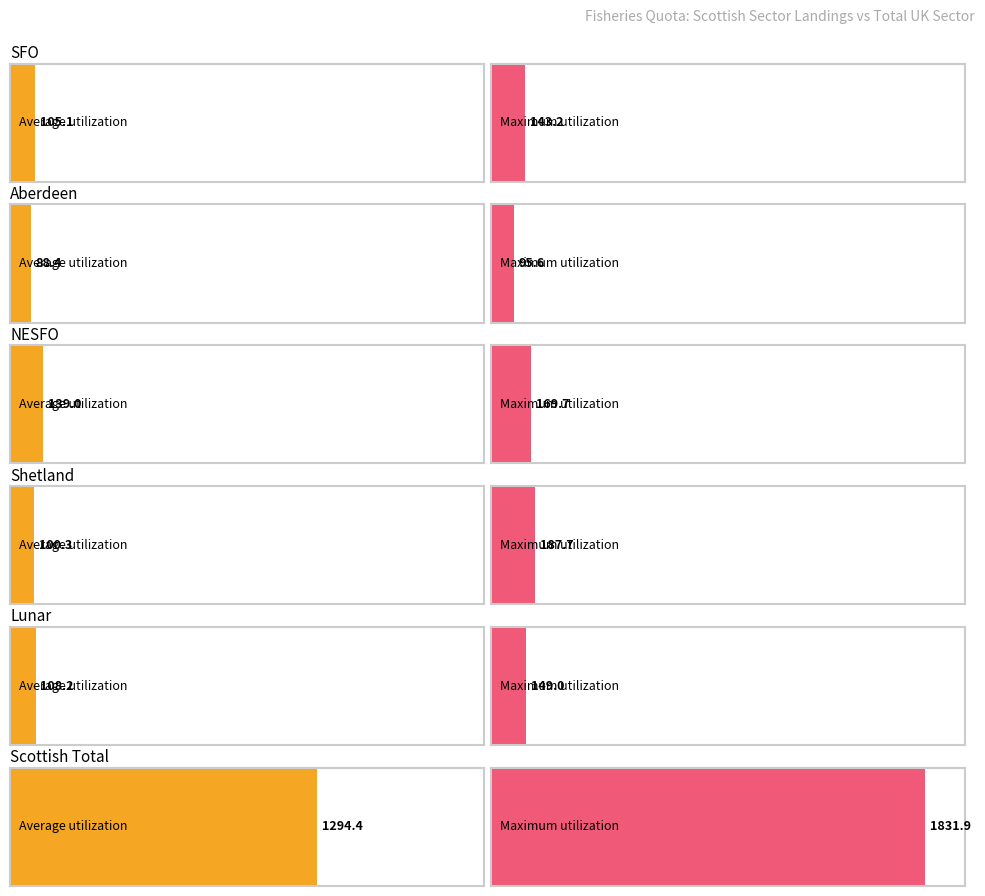

Which series changed the most between Shetland and Scottish Total?

Maximum utilization